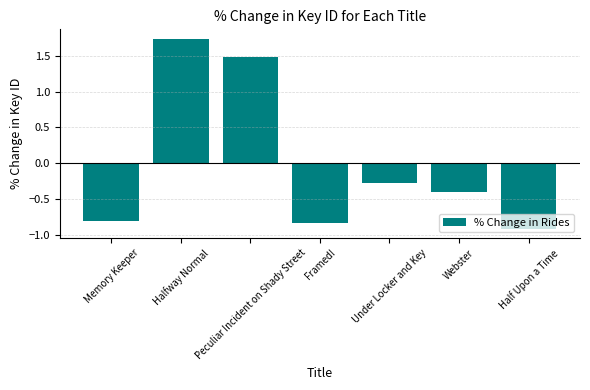

What is the difference between the second highest and second lowest values?

2.3